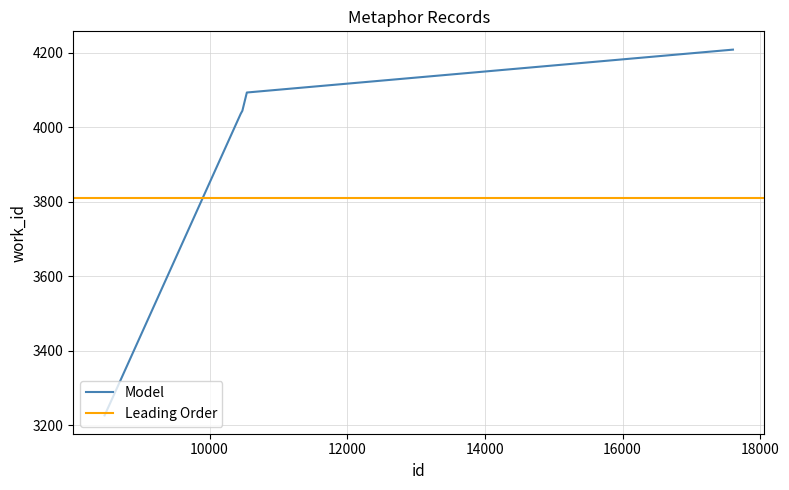

Reading left to right, extract all data points from this chart.

8475=3227	8554=3259	10453=4036	10477=4044	10542=4093	17604=4208